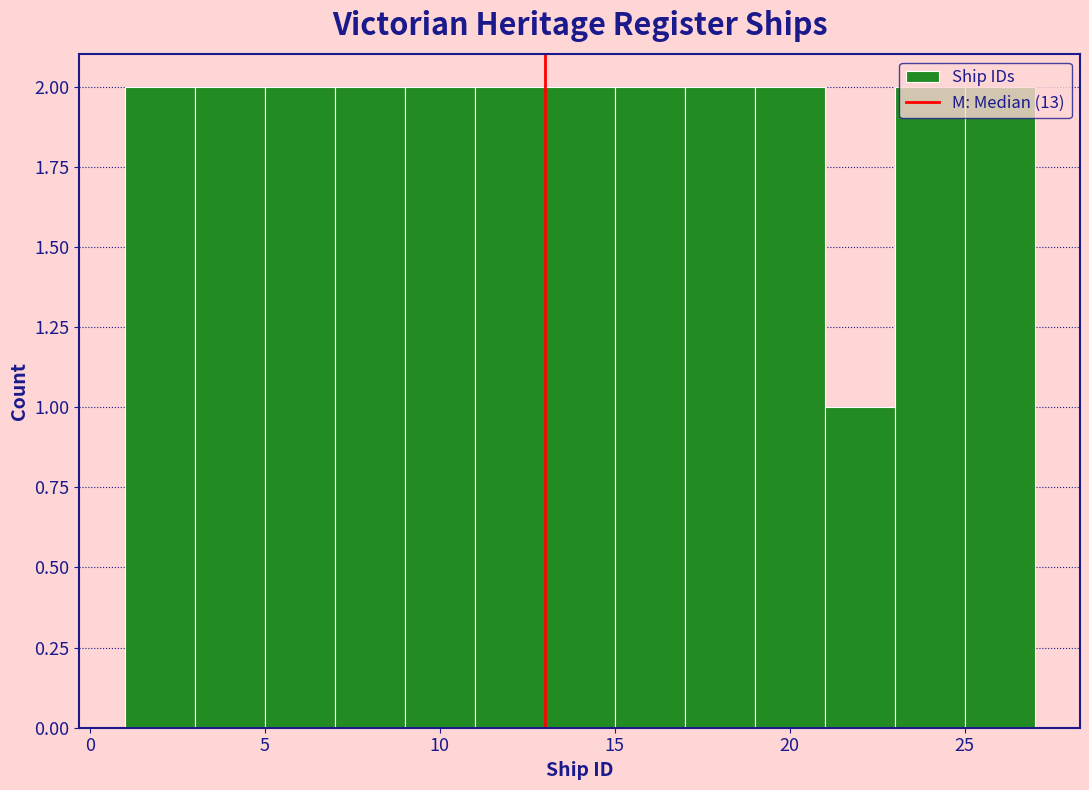

What is the height of the bar covering 11 to 13 on the x-axis? The values are not printed on the chart, so give them approximately, as read against the axis.

2